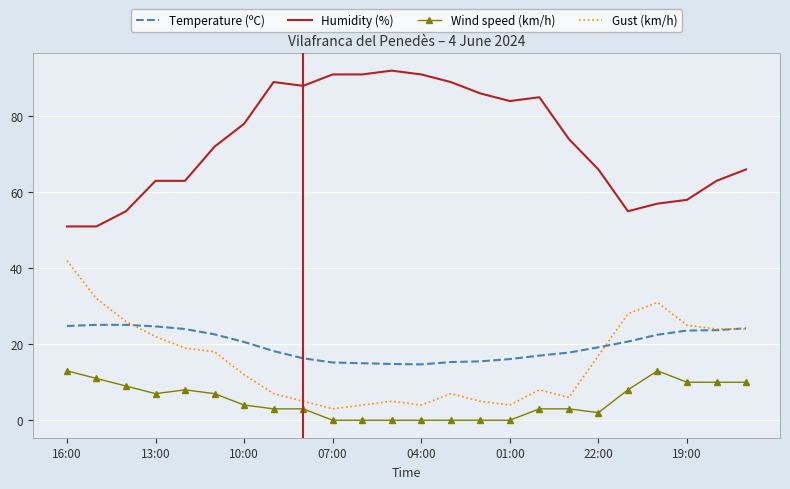

What is the maximum value shown in the chart?

92.0